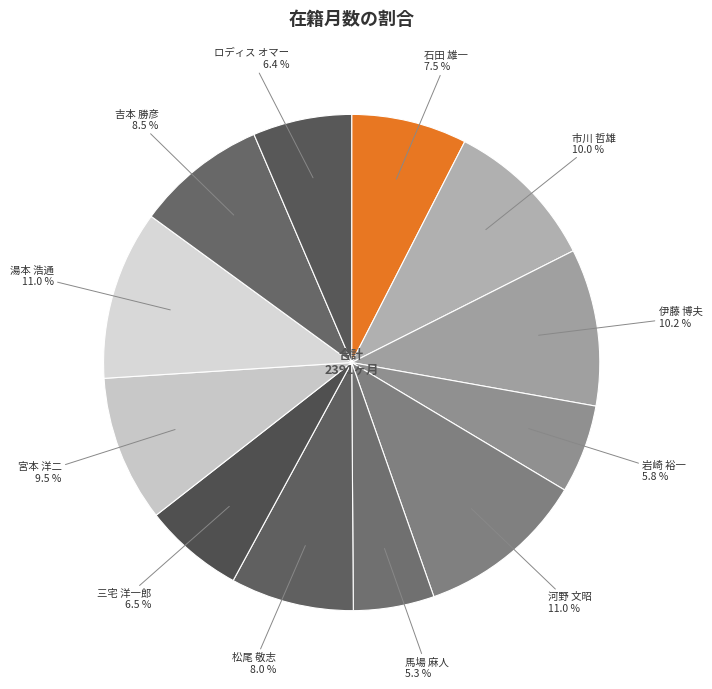

To the nearest percent, what is the combined percentage of 石田 雄一 and 市川 哲雄?

18%